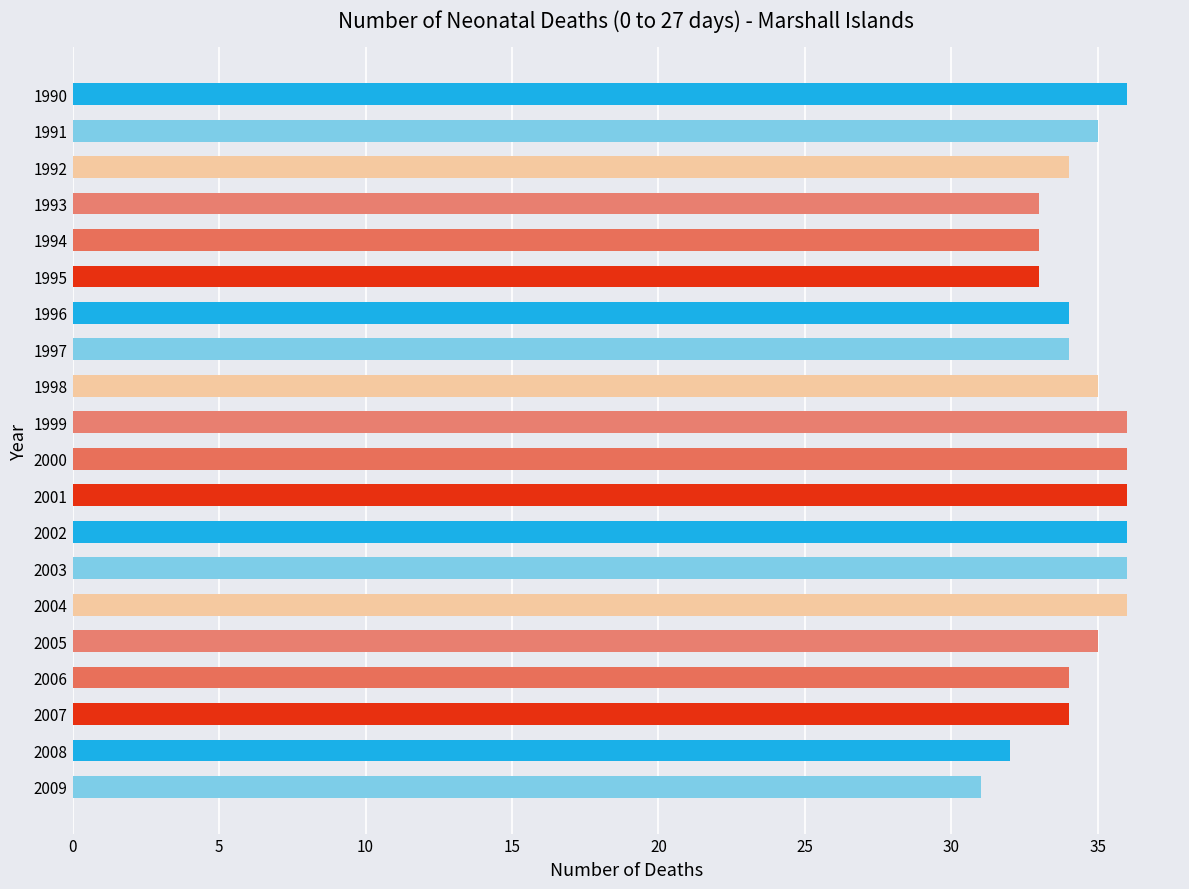

What is the value of the 19th bar from the top?

32